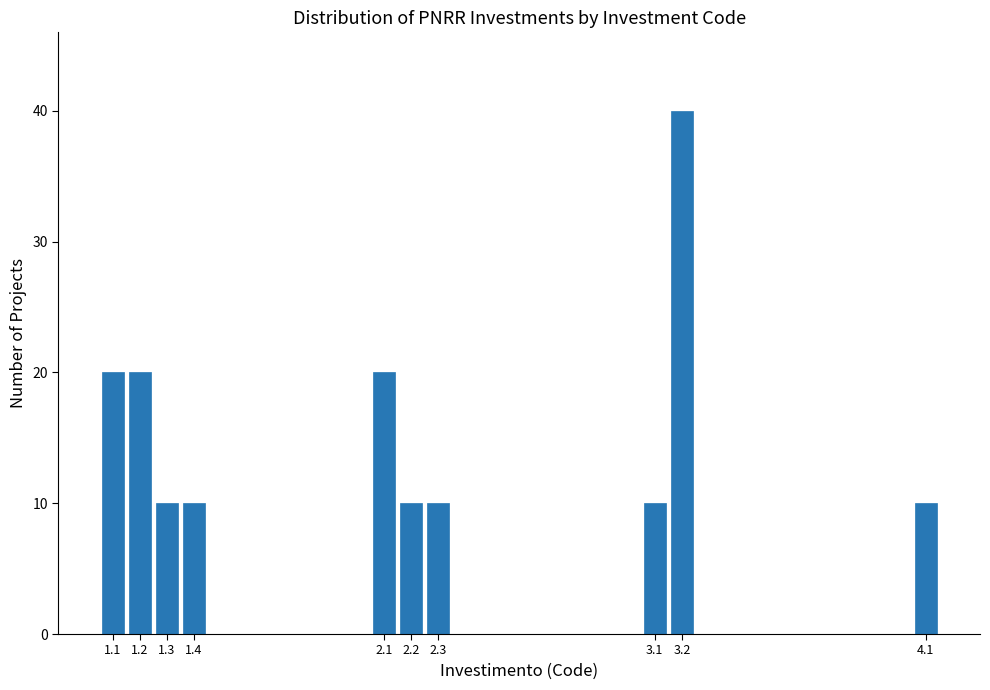

Reading left to right, transcribe all the data shown in this chart.

20	20	10	10	20	10	10	10	40	10